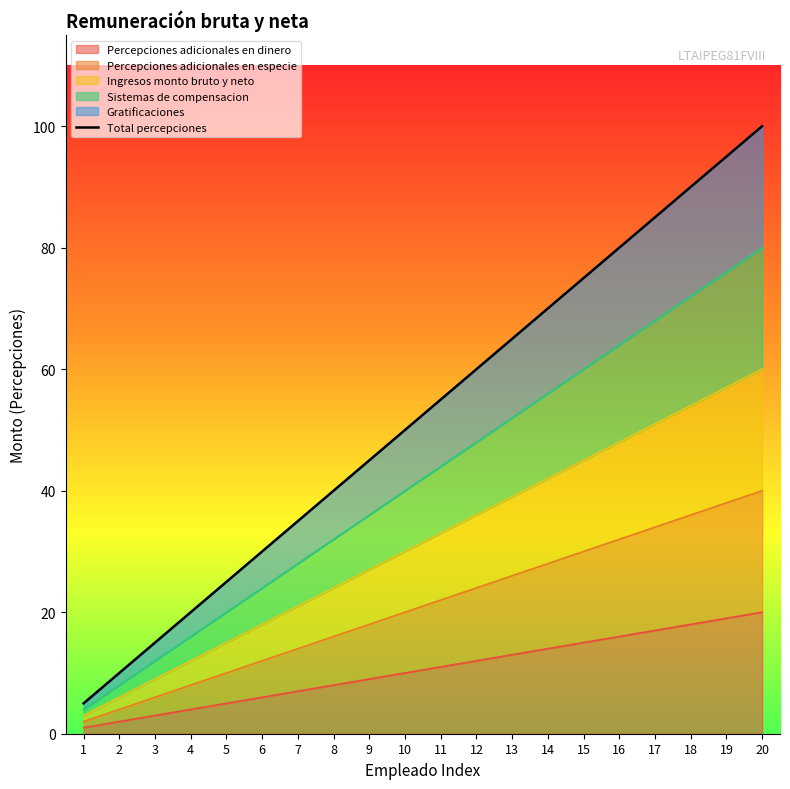

List the labels in order of value, smallest first.

1, 2, 3, 4, 5, 6, 7, 8, 9, 10, 11, 12, 13, 14, 15, 16, 17, 18, 19, 20